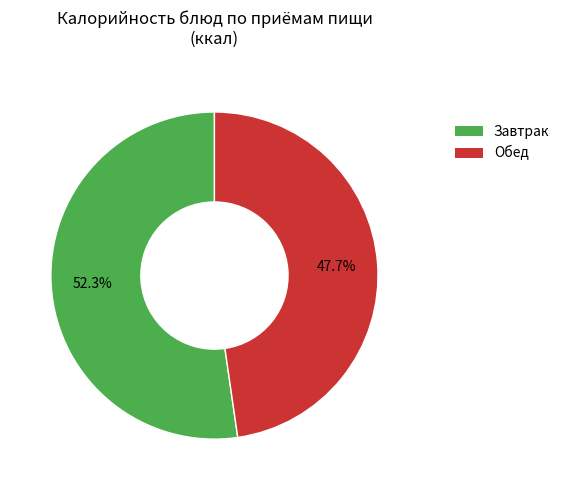

Is there any slice that represents more than half of the pie?

Yes